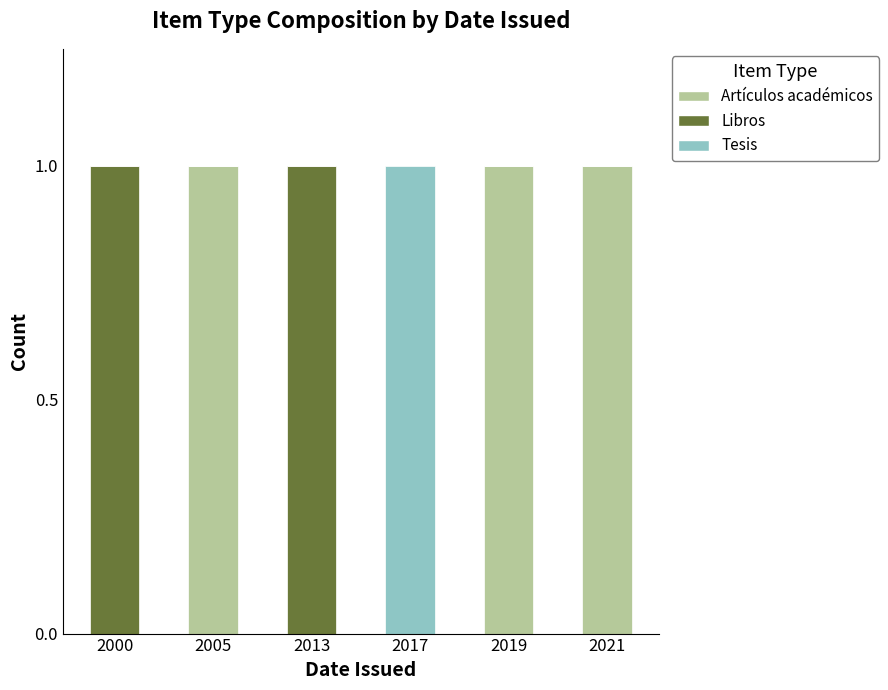

Reading left to right, list the values for the Artículos académicos series.

2000=0	2005=1	2013=0	2017=0	2019=1	2021=1